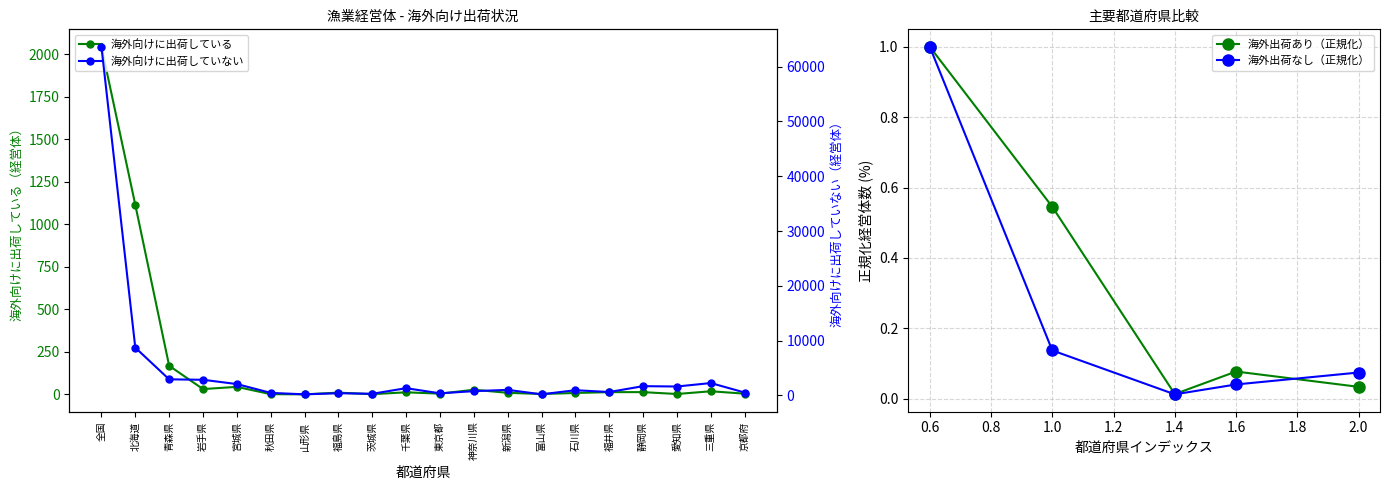

True or false: 海外向けに出荷している has more than 0 points higher than both neighbors.

True